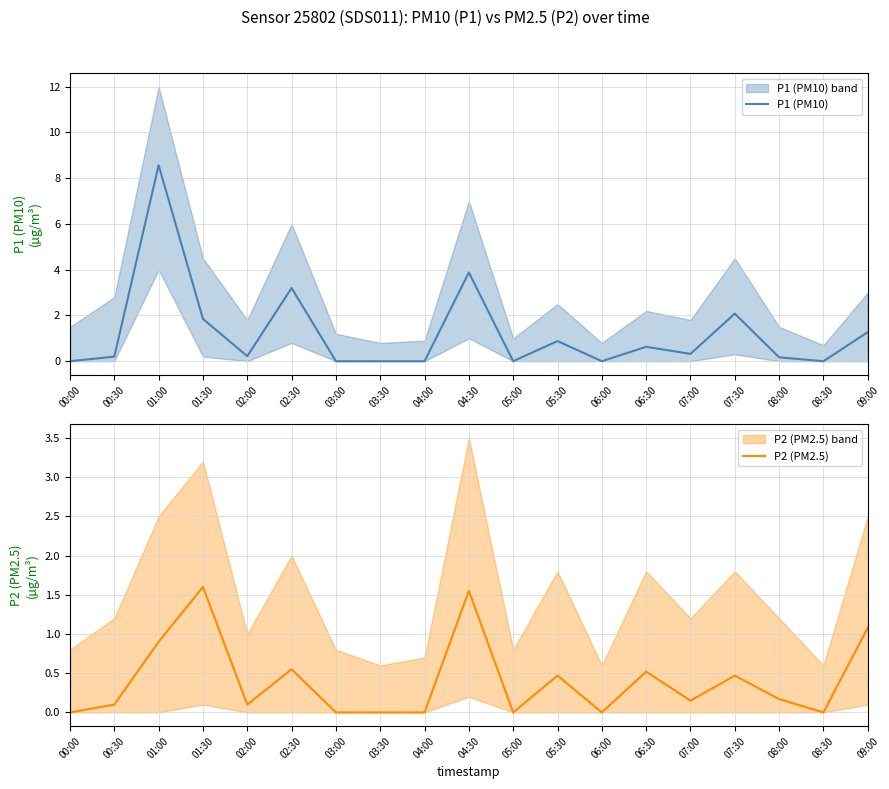

Rank the categories by P1 (PM10) value from lowest to highest.

00:00, 03:00, 03:30, 04:00, 05:00, 06:00, 08:30, 08:00, 00:30, 02:00, 07:00, 06:30, 05:30, 09:00, 01:30, 07:30, 02:30, 04:30, 01:00